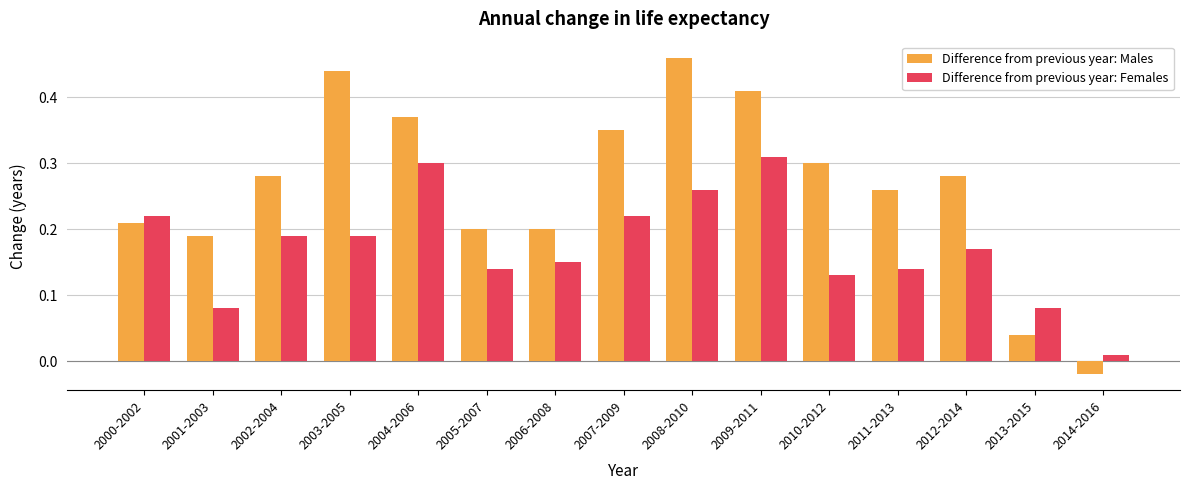

Where is Difference from previous year: Females nearest to the value 0?

2014-2016